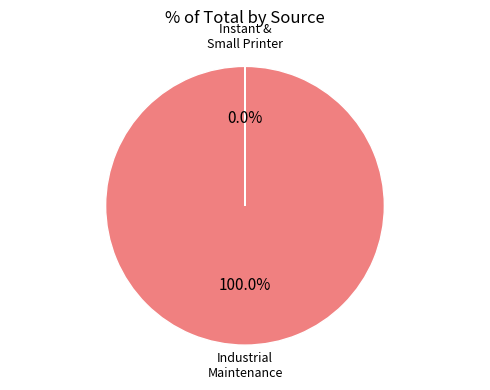

What is the change in value from Industrial Maintenance and Plant Operations to Instant and Small Commercial Printer?

-21100175693